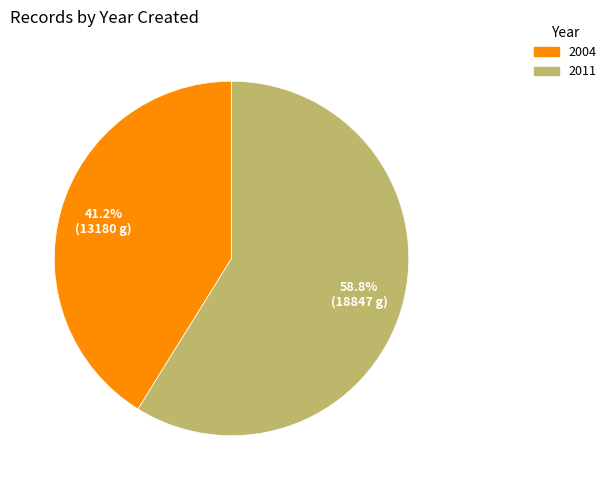

To the nearest percent, what is the difference between the 2011 and 2004 slice percentages?

18%